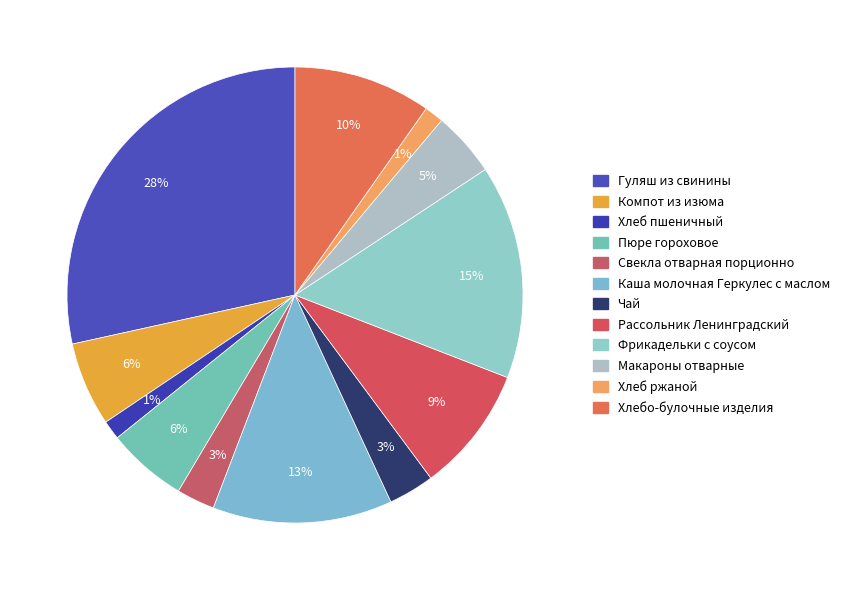

Is Хлеб пшеничный the majority of the pie?

No